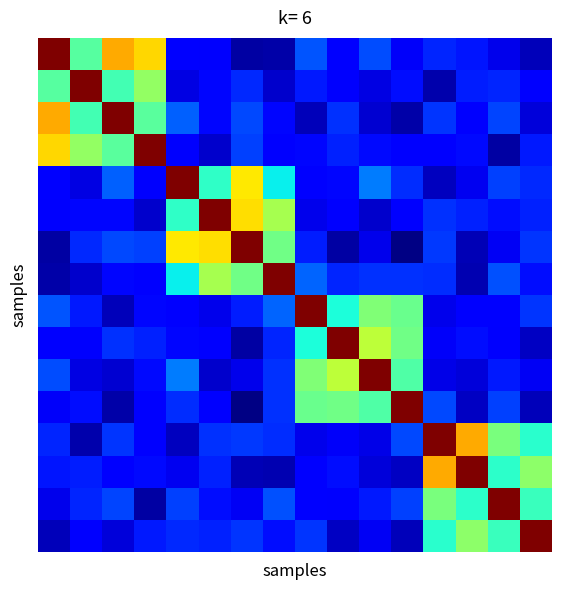

Count the number of categories in the chart.

16